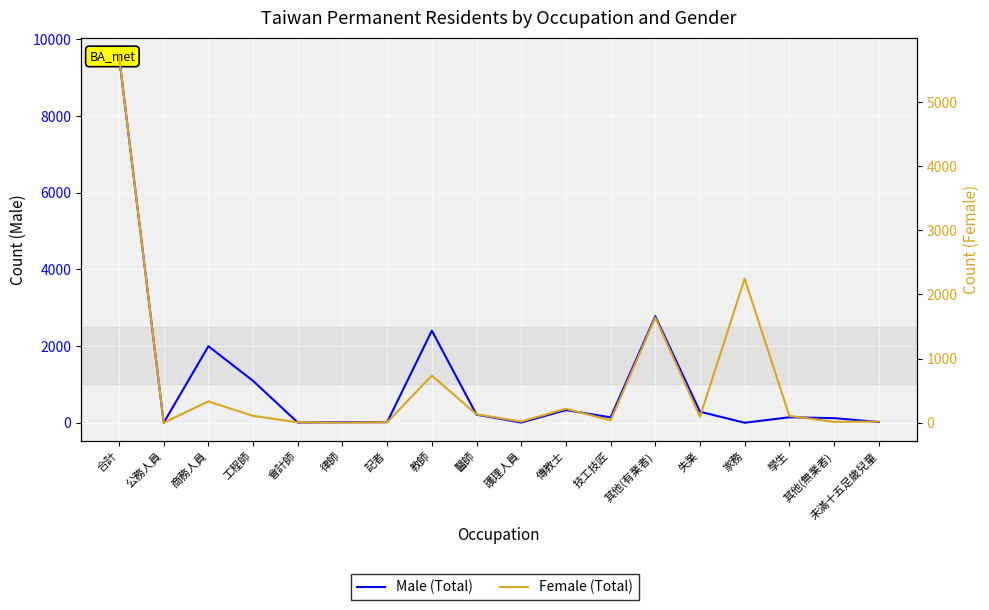

Where do Male (Total) and Female (Total) first cross each other?

工程師 and 會計師